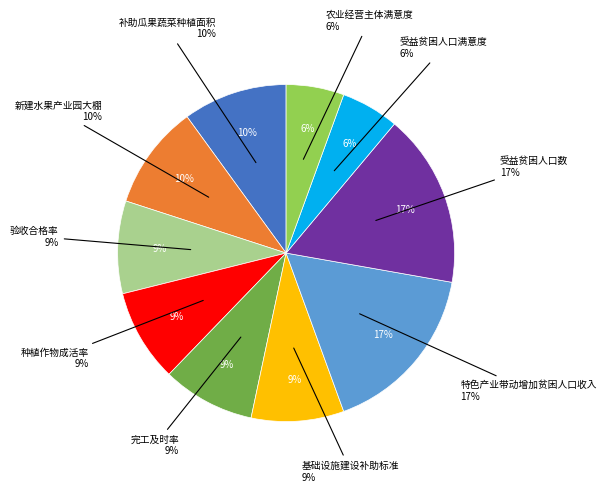

Does 农业经营主体满意度 represent more than half of the total?

No